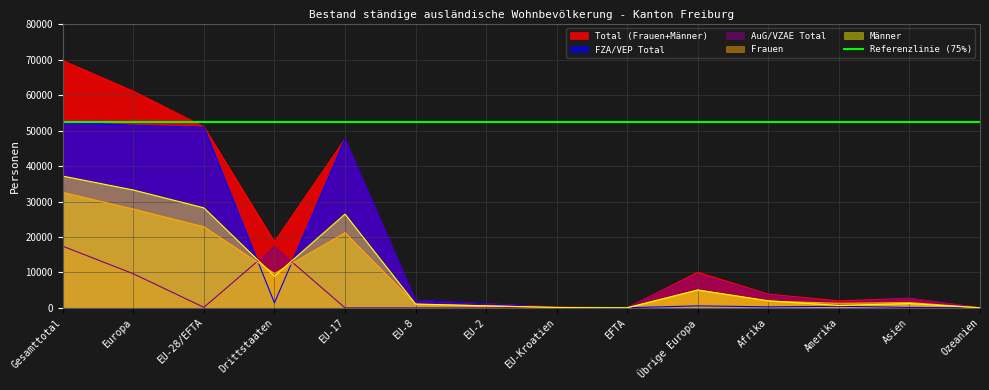

Which series ends up on top after the final intersection of FZA/VEP Total and AuG/VZAE Total?

AuG/VZAE Total